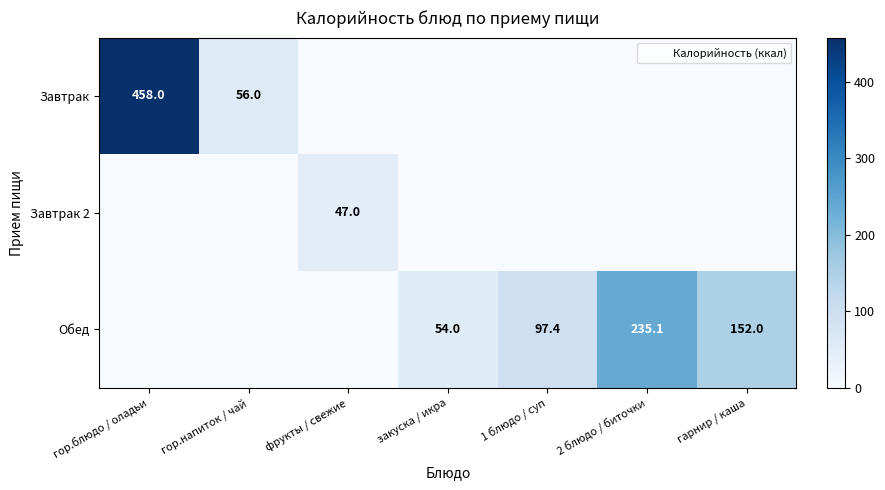

Is it true that Обед equals -73.8 at фрукты / свежие?

False